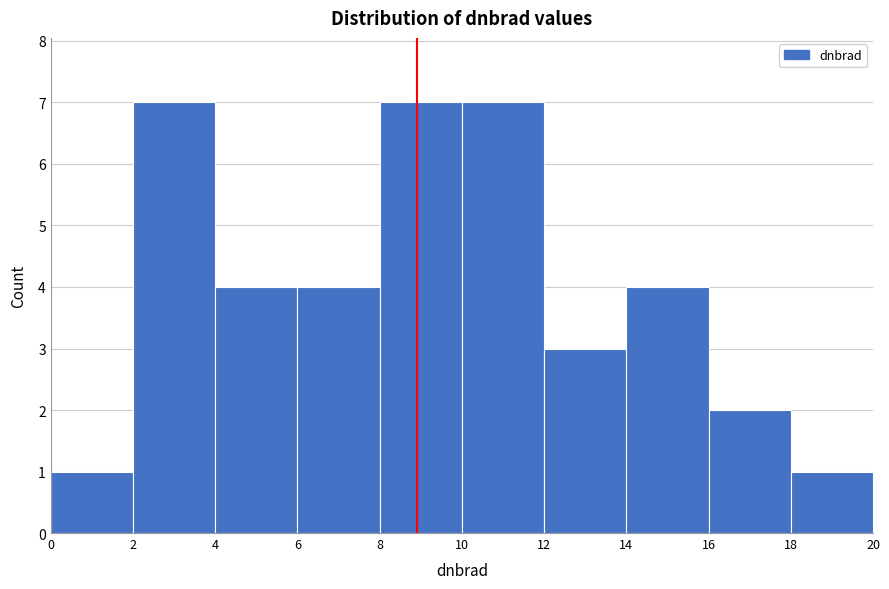

How tall is the bar that spans 10 to 12 on the x-axis? The values are not printed on the chart, so give them approximately, as read against the axis.

7